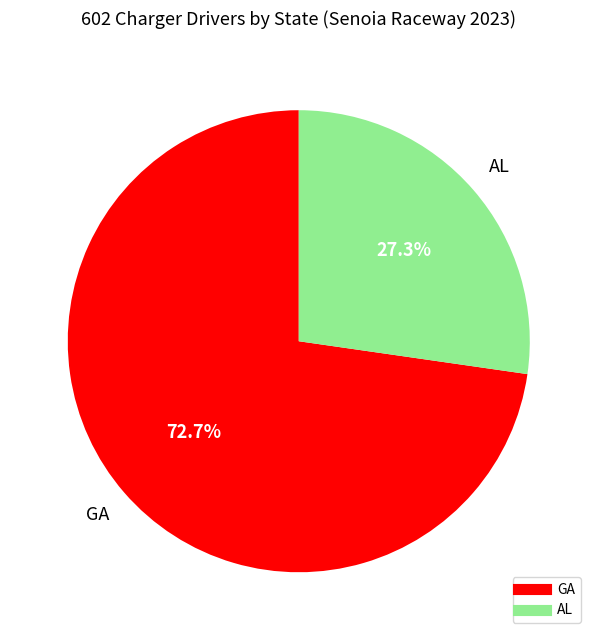

Which slice represents more than half of the pie?

GA